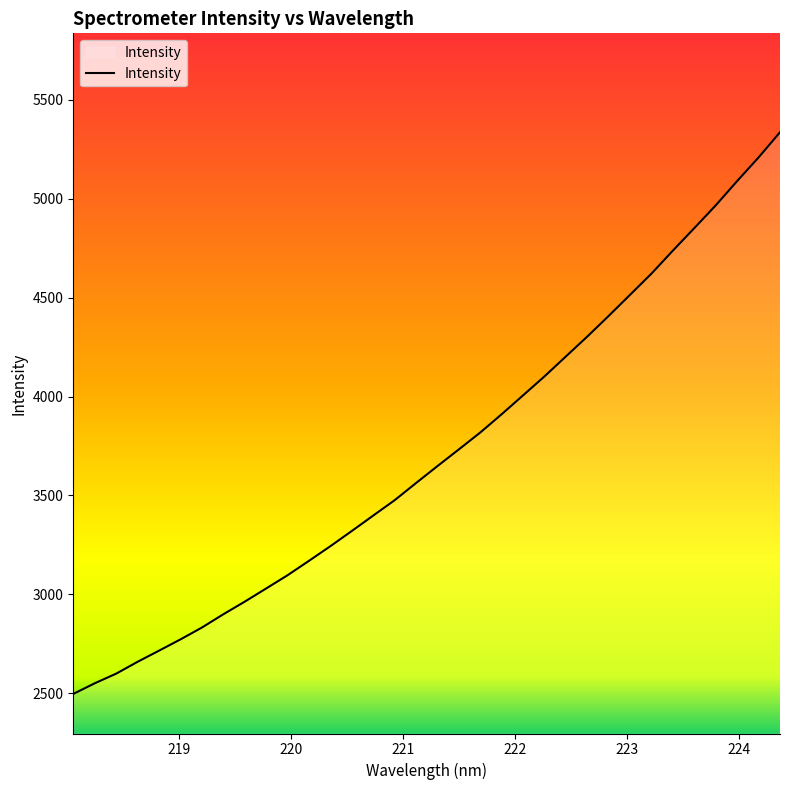

What is the minimum value shown in the chart?

2496.6